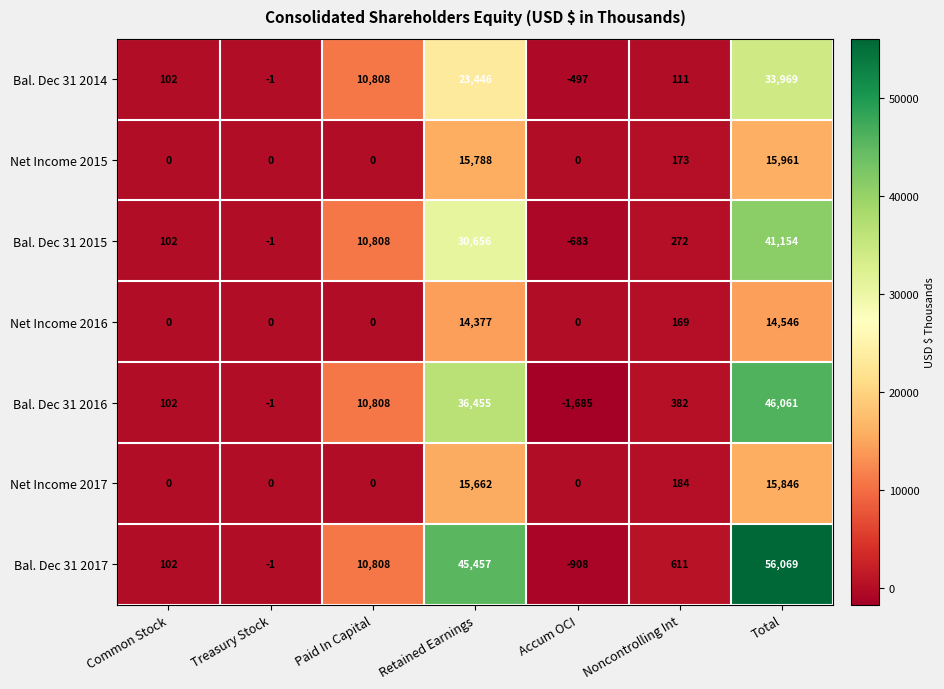

How many series are shown in this chart?

7